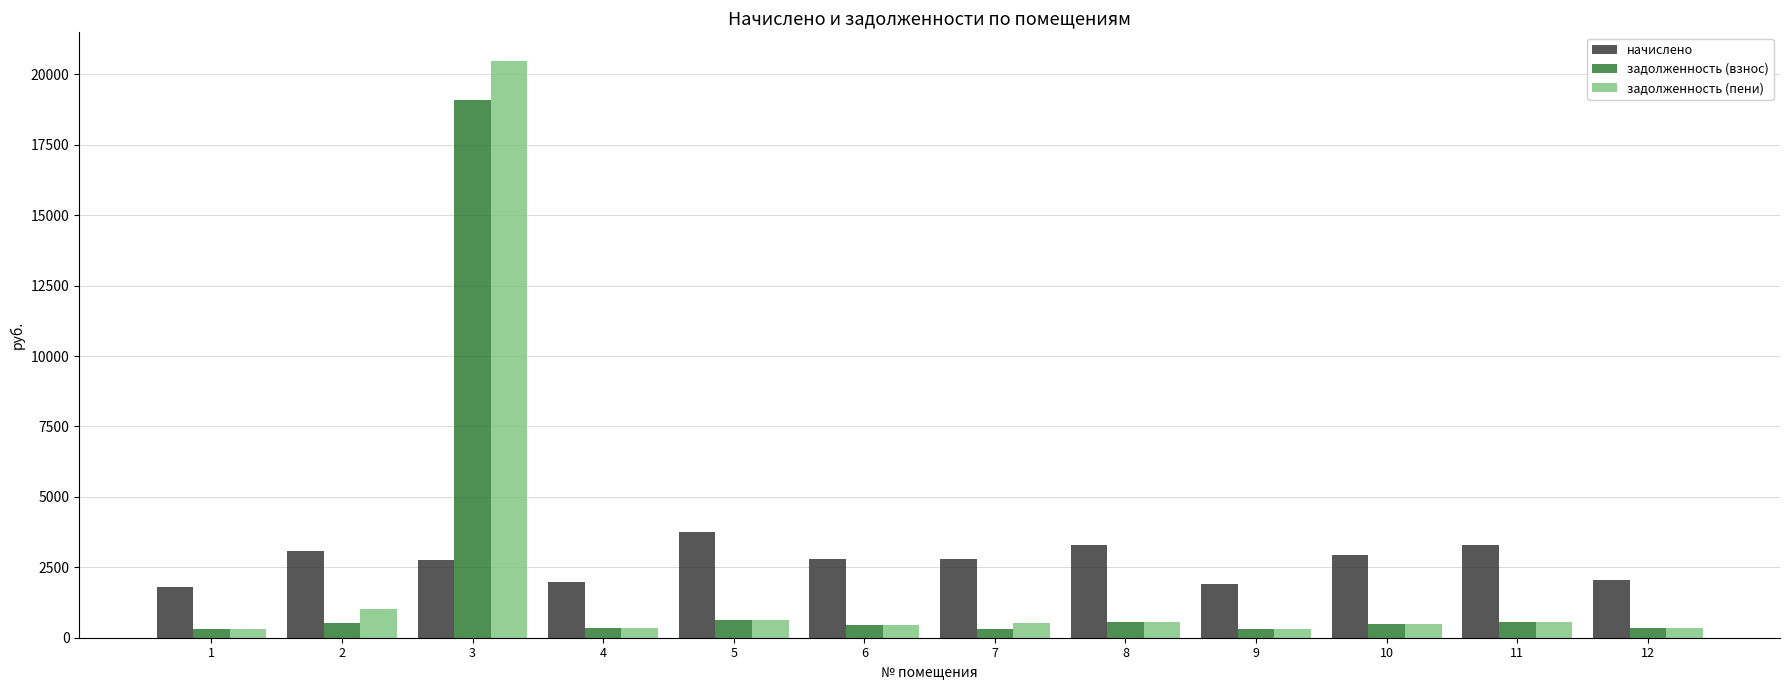

At which category is the sum across all series the highest?

3